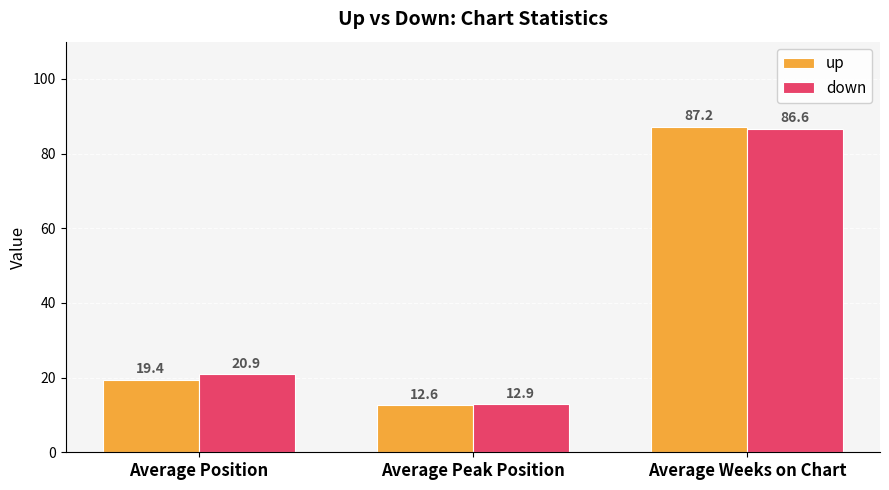

How many values in the up series are below 19?

1